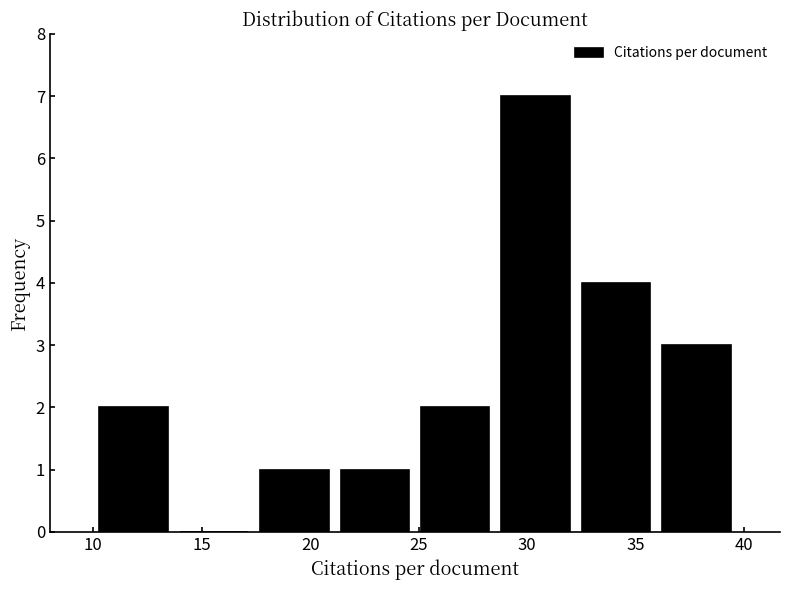

Which range on the x-axis has the tallest bar?

28.5 to 32.0